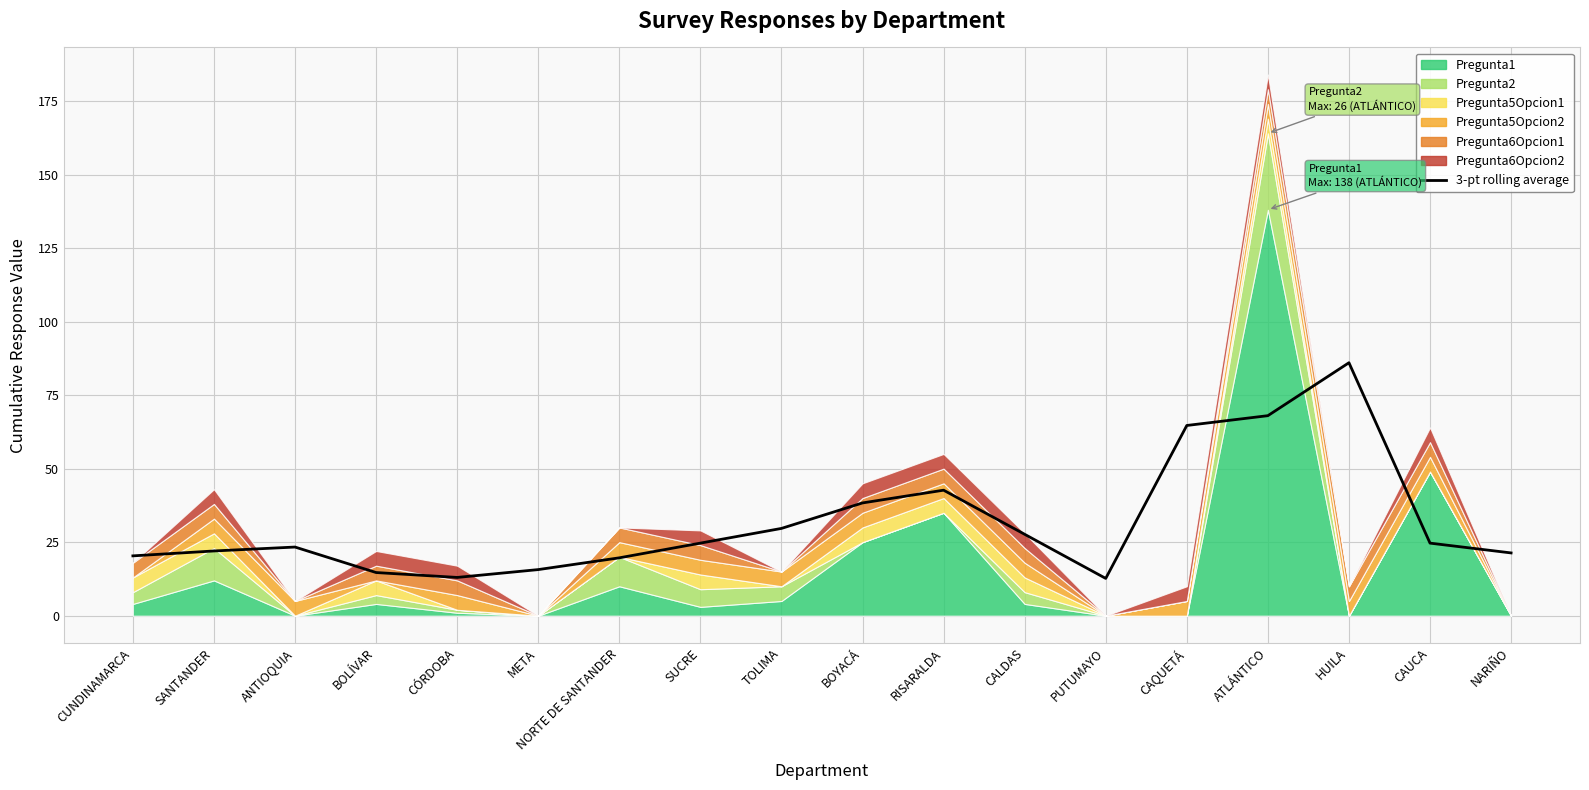

What is the ratio of the value at META to the value at BOYACÁ?

0.4